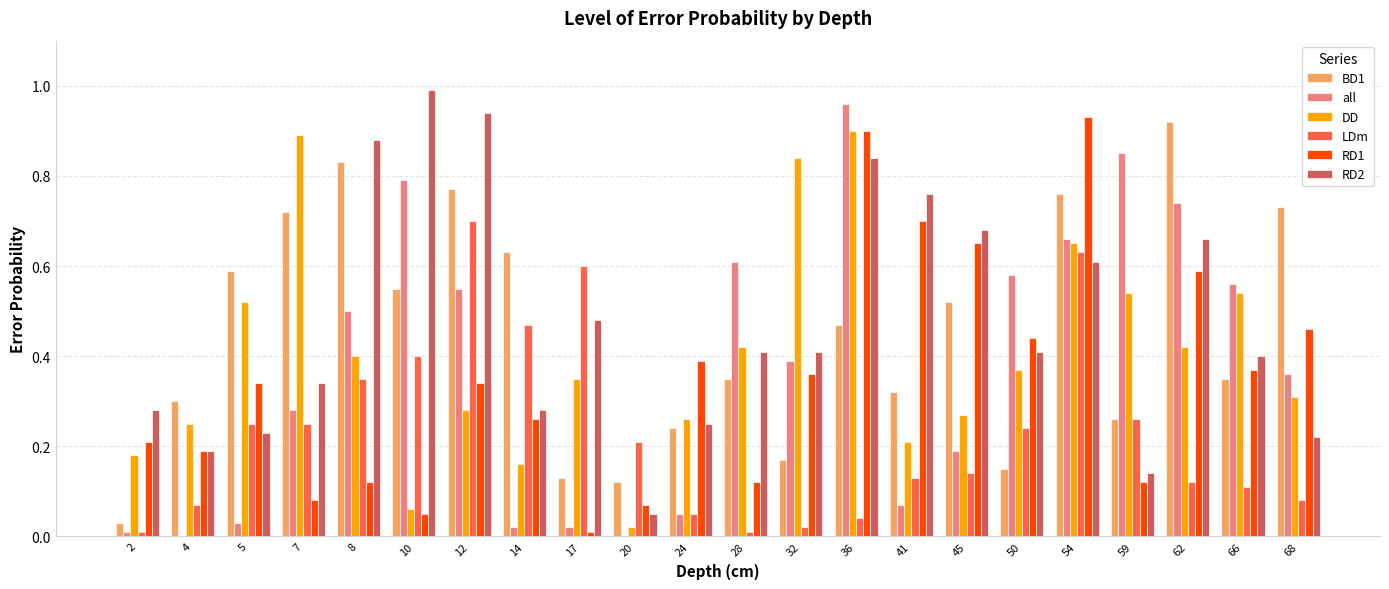

What is the sum of all LDm values?

5.1